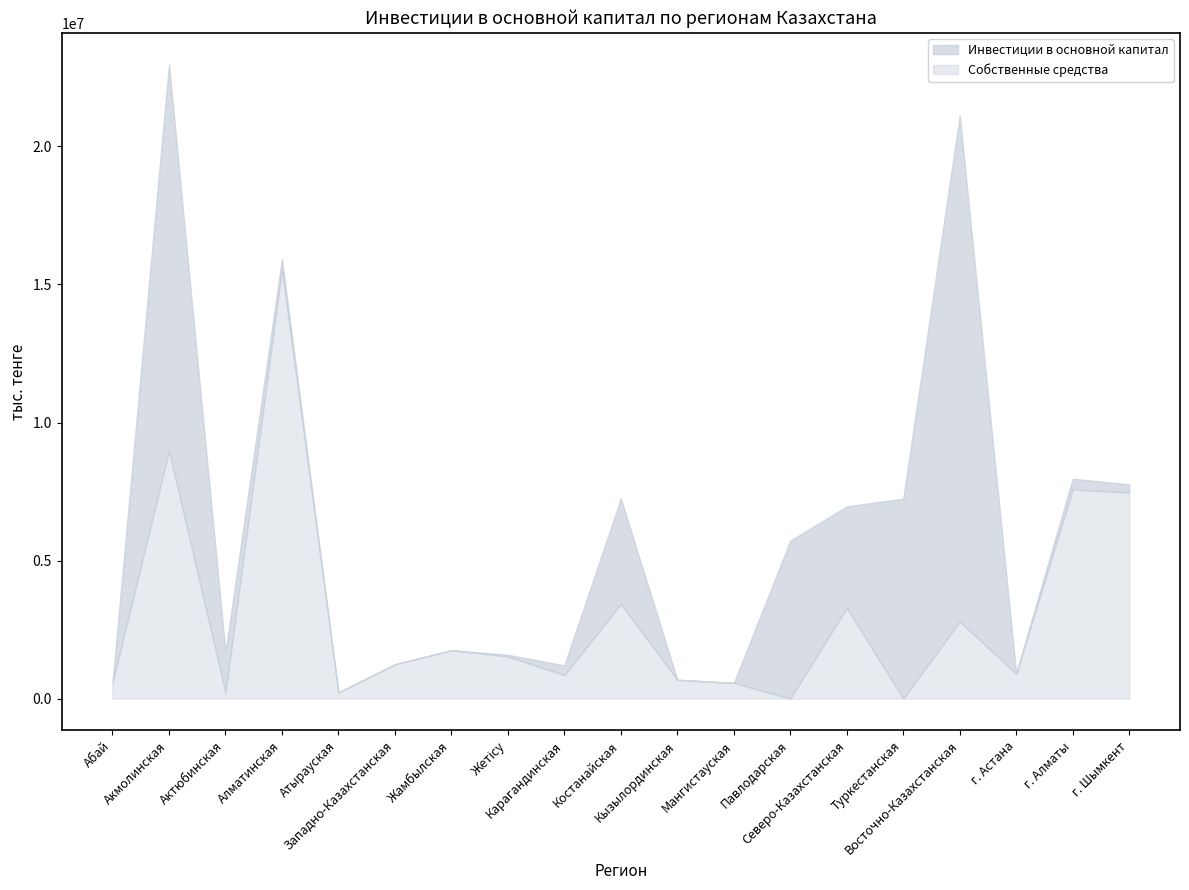

How many categories are shown in the chart?

19